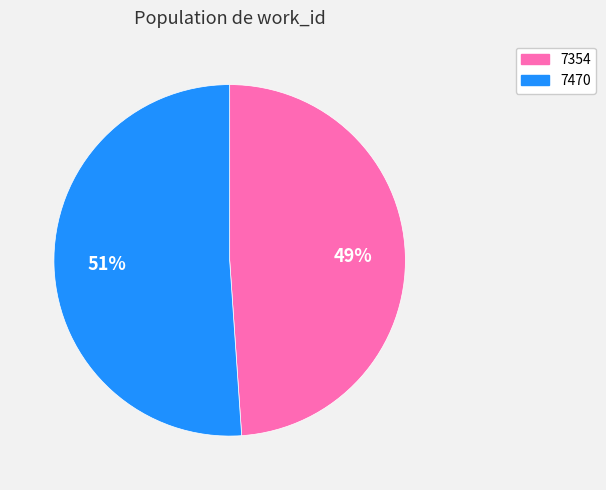

True or false: 7470 accounts for 57% of the total.

False